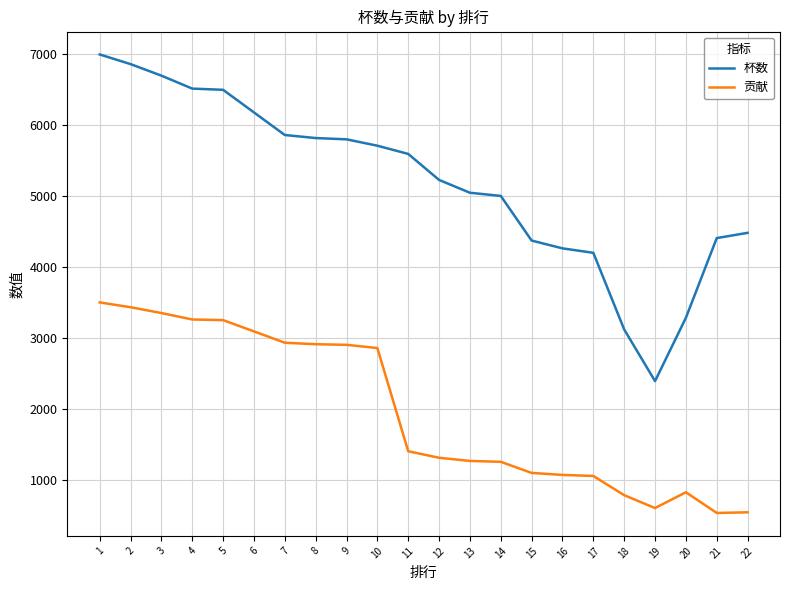

Which series has the largest range (max minus min)?

杯数